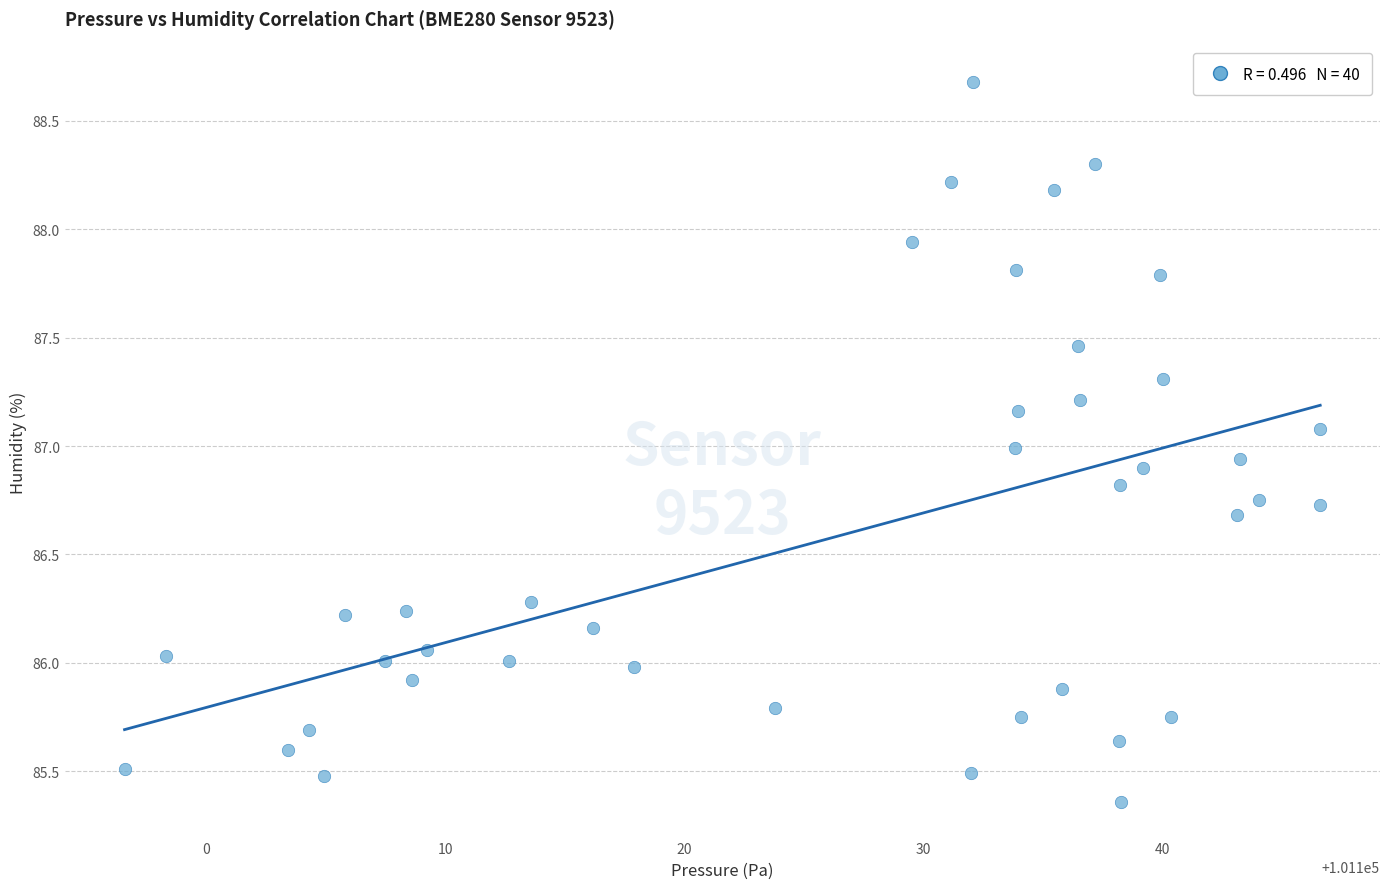

What is the range of X values (max minus min)?

50.0